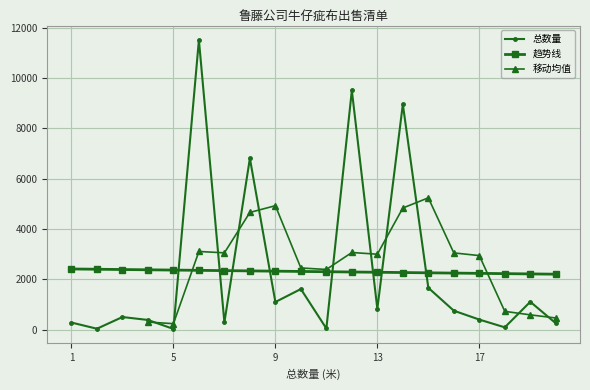

How many interior local valleys (lower than both neighbors) does the data have?

7